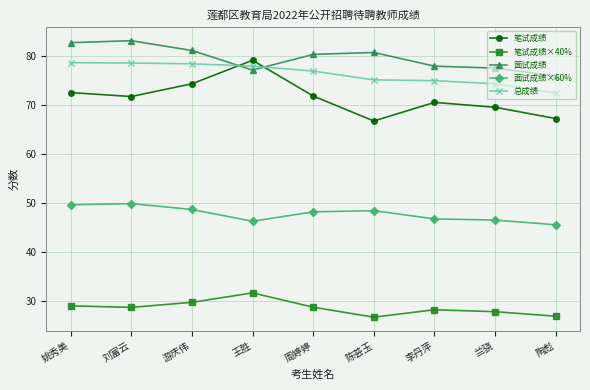

What is the sum of the 总成绩 values at 刘富云 and 周婷婷?

155.6